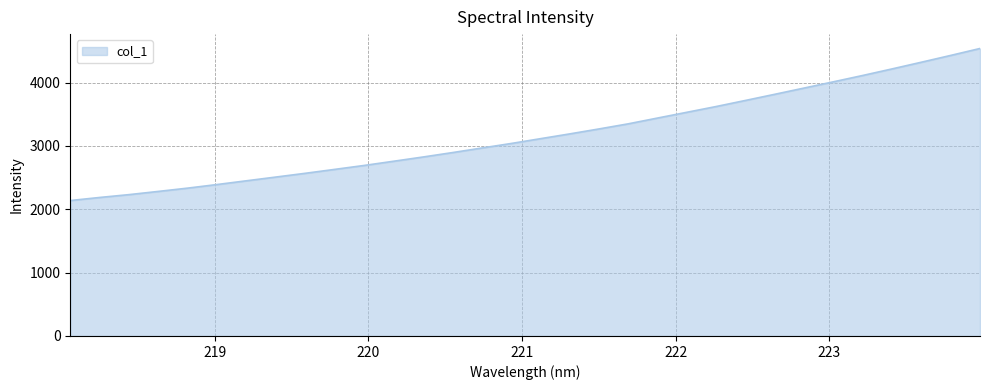

What is the minimum value shown in the chart?

2138.3